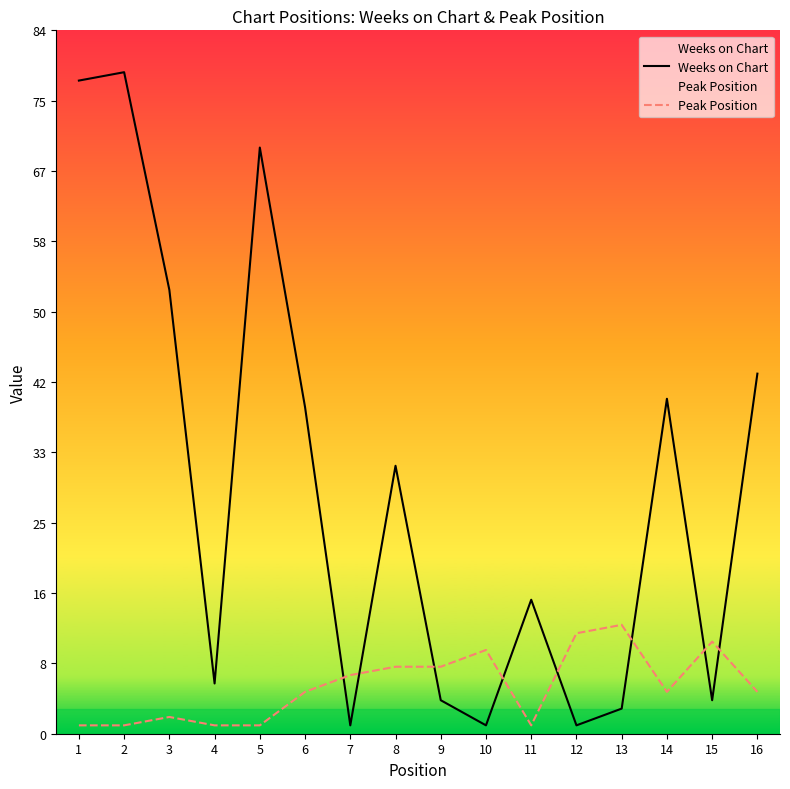

Where is the first local minimum for Peak Position?

11